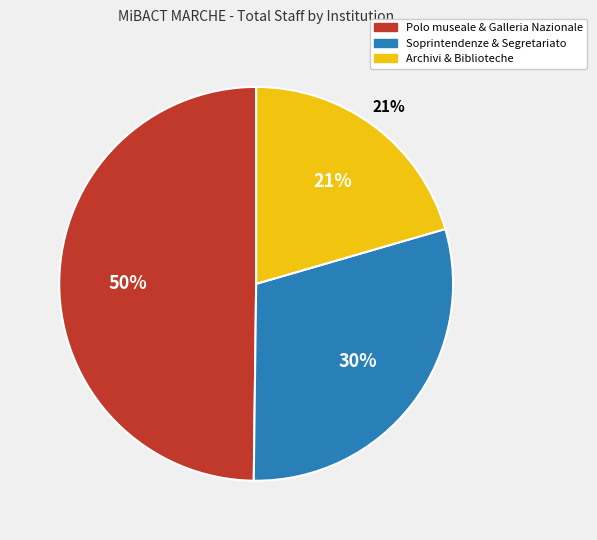

Is Soprintendenza Archeologia the majority of the pie?

No